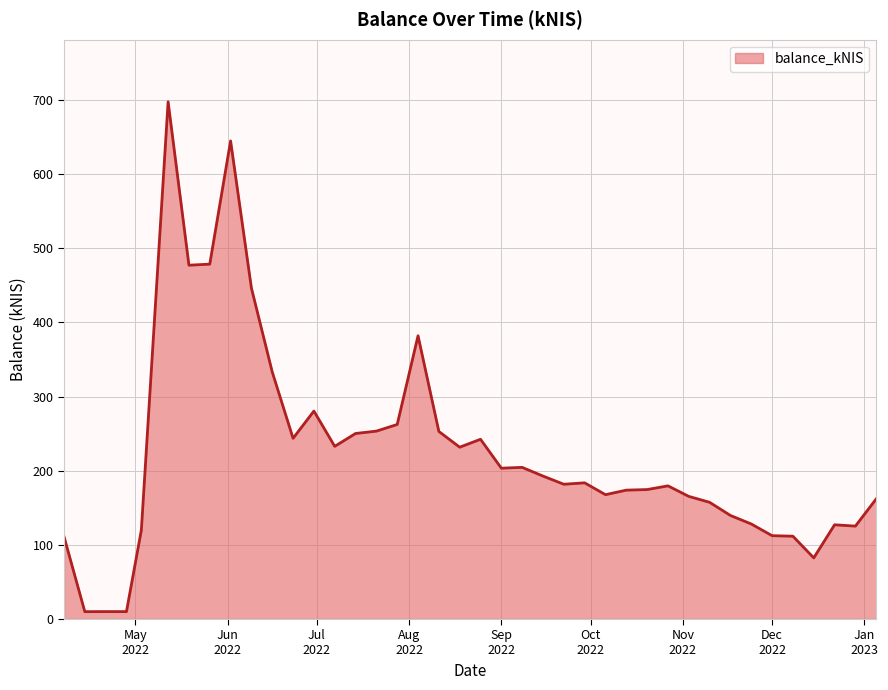

What is the maximum value shown in the chart?

697.4